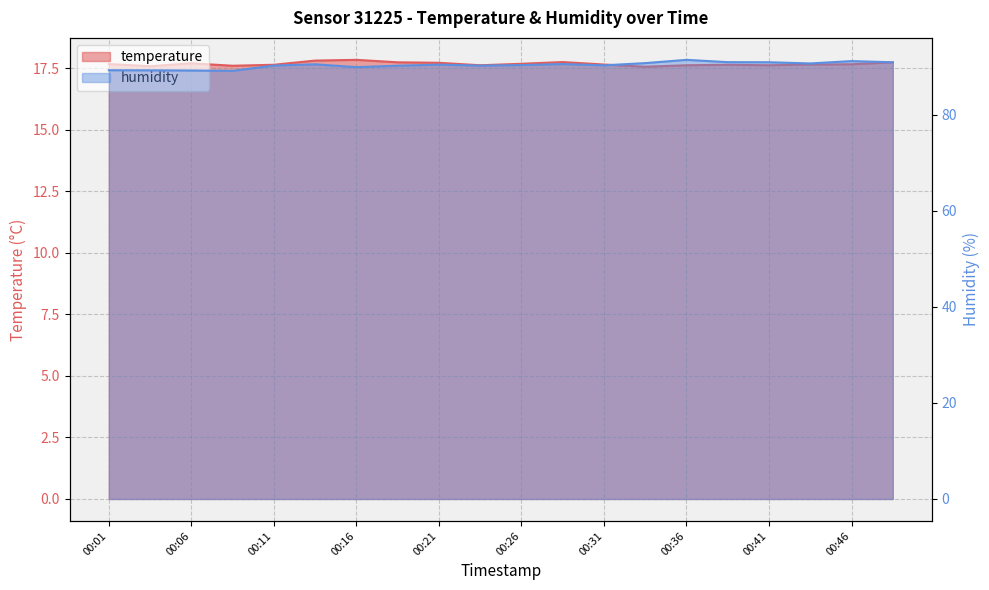

Reading left to right, extract all data points from this chart.

temperature: 00:01=17.7	00:04=17.6	00:06=17.7	00:09=17.6	00:11=17.6	00:14=17.8	00:16=17.9	00:19=17.8	00:21=17.7	00:24=17.6	00:26=17.7	00:29=17.8	00:31=17.7	00:34=17.6	00:36=17.6	00:39=17.6	00:41=17.6	00:44=17.7	00:46=17.7	00:49=17.8
humidity: 00:01=89.2	00:04=89.2	00:06=89.2	00:09=89.1	00:11=90.2	00:14=90.5	00:16=89.9	00:19=90.2	00:21=90.4	00:24=90.2	00:26=90.3	00:29=90.5	00:31=90.3	00:34=90.7	00:36=91.4	00:39=90.9	00:41=90.9	00:44=90.7	00:46=91.2	00:49=90.9